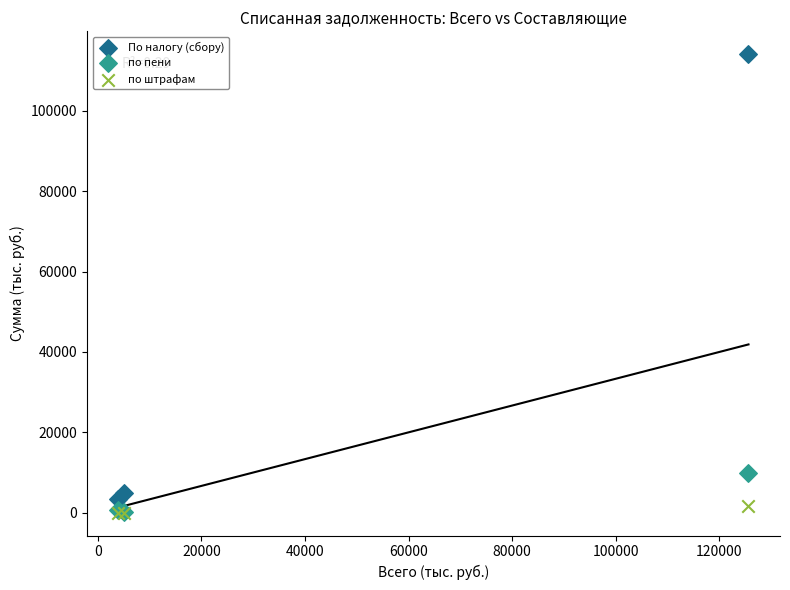

Which series contains the highest Y value?

По налогу (сбору)